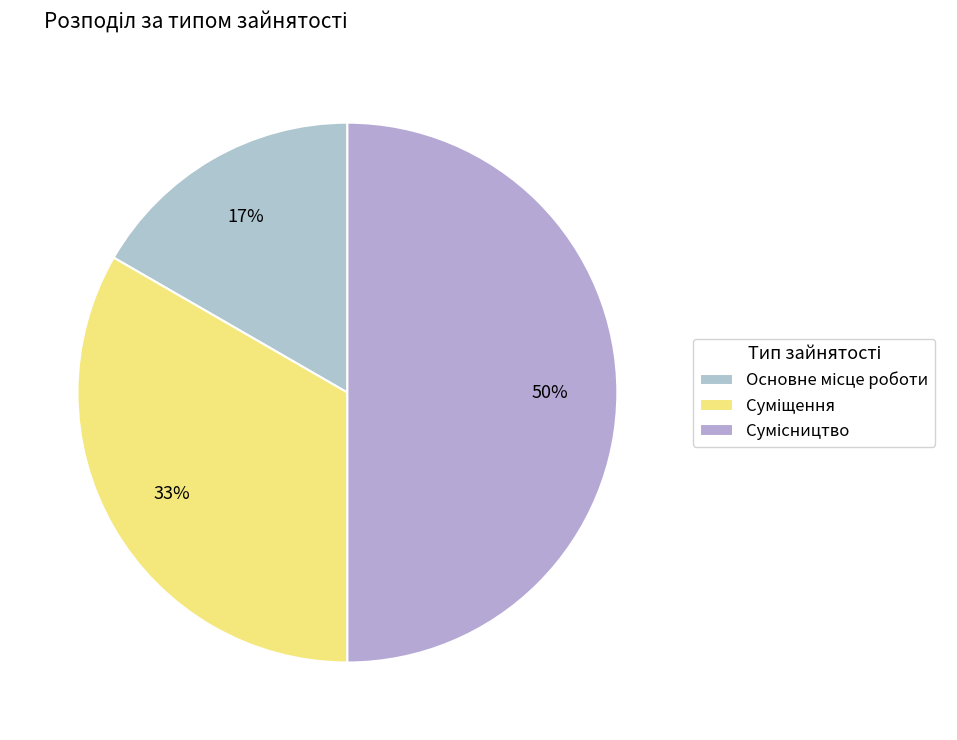

Is it true that Сумісництво is 50% of the pie?

True